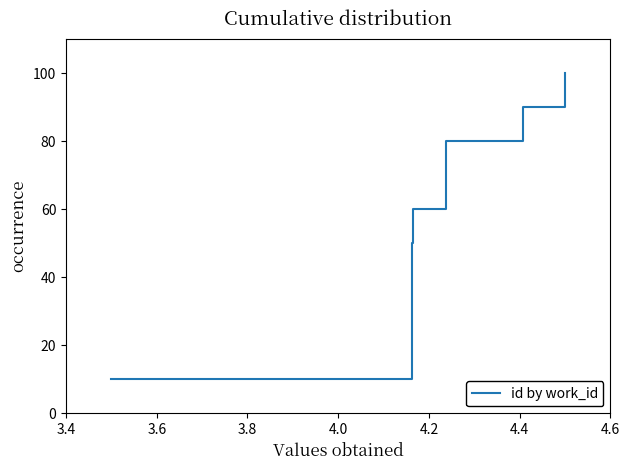

What is the difference between the maximum and minimum values?

90